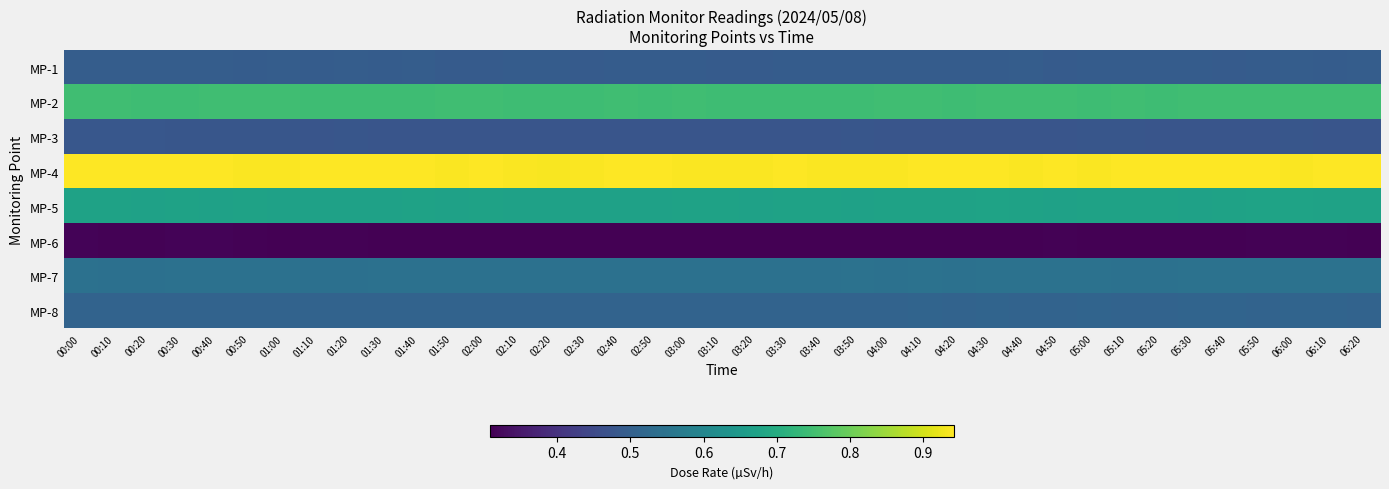

At how many categories does at least one series exceed 0?

39